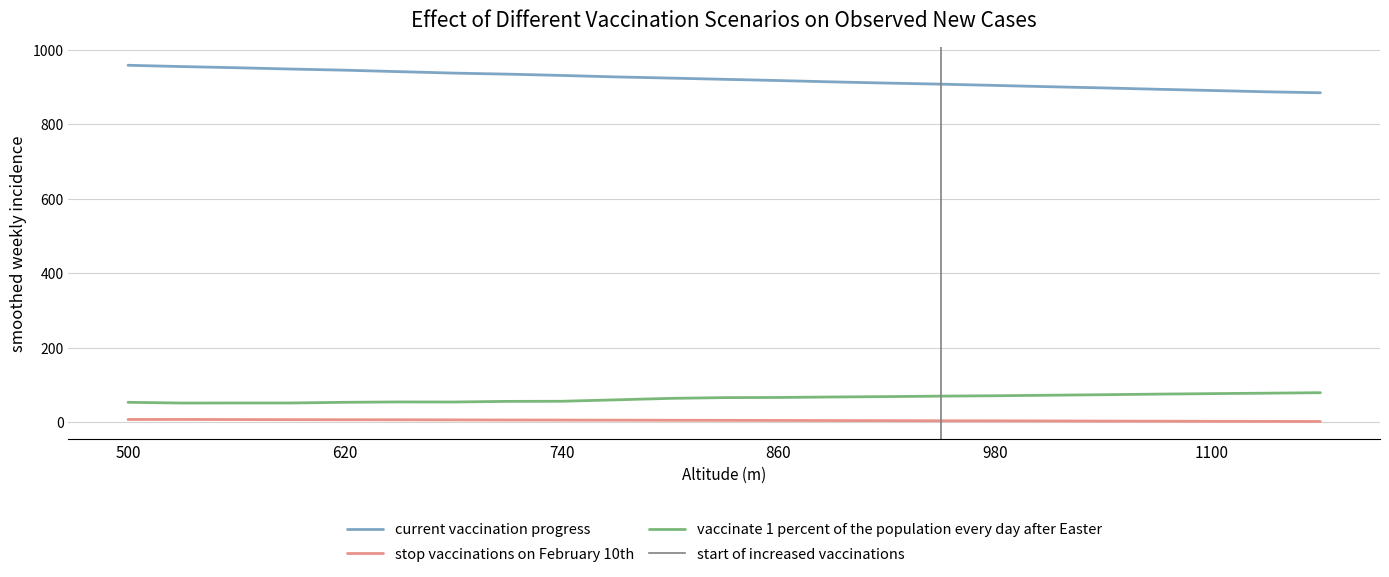

Reading right to left, list all the values displayed in this chart.

current vaccination progress: 1160=885.2	1130=887.8	1100=891.3	1070=894.6	1040=898.2	1010=901.4	980=904.9	950=908.3	920=911.2	890=914.4	860=918.0	830=921.3	800=924.6	770=927.8	740=931.7	710=935.2	680=938.0	650=941.9	620=945.8	590=948.9	560=952.4	530=955.5	500=959.0
stop vaccinations on February 10th: 1160=2.7	1130=3.0	1100=3.2	1070=3.5	1040=3.8	1010=4.2	980=4.5	950=4.6	920=5.0	890=5.2	860=5.5	830=5.8	800=6.0	770=6.3	740=6.5	710=6.7	680=7.0	650=7.3	620=7.4	590=7.6	560=7.9	530=8.2	500=8.1
vaccinate 1 percent of the population every day after Easter: 1160=80.0	1130=78.7	1100=77.5	1070=76.2	1040=74.6	1010=73.2	980=71.8	950=70.8	920=69.5	890=68.5	860=67.2	830=66.8	800=64.8	770=60.8	740=57.0	710=56.7	680=55.0	650=55.2	620=54.2	590=52.4	560=52.4	530=52.2	500=54.2